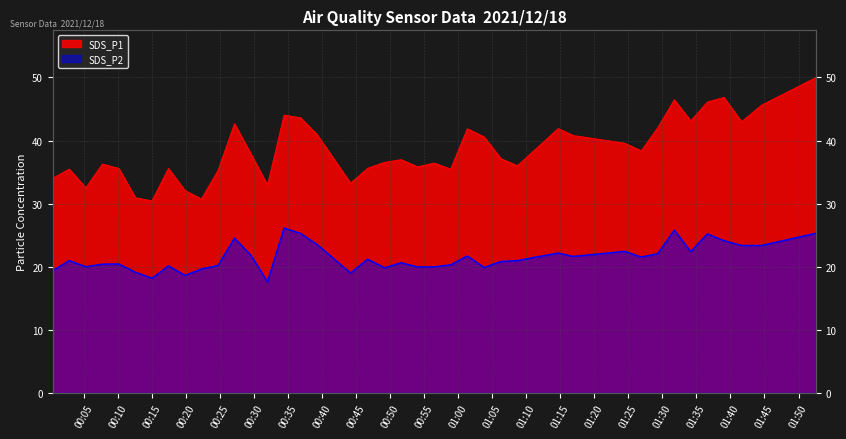

Which series changed the most between 2021/12/18 00:15:02 and 2021/12/18 00:46:42?

SDS_P1